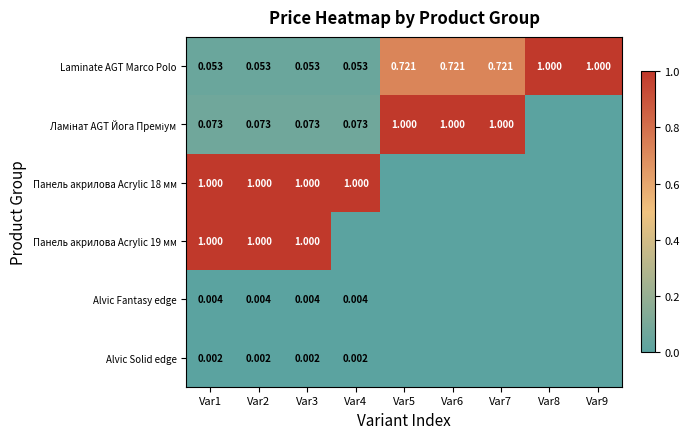

What is the difference between the highest and lowest values at Var8?

1.0